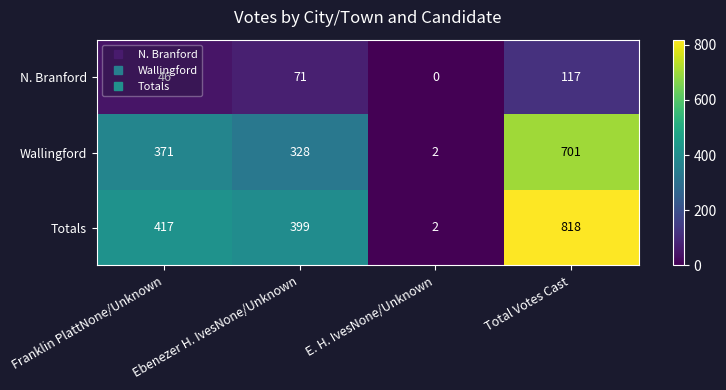

At how many categories does at least one series exceed 256?

3